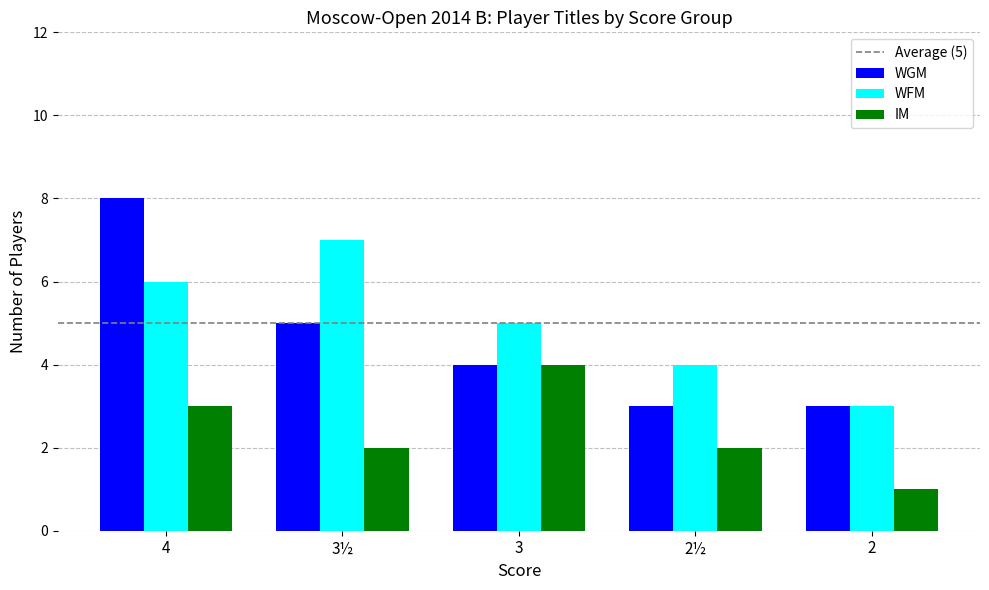

What is the difference between the second highest and second lowest values in the IM series?

1